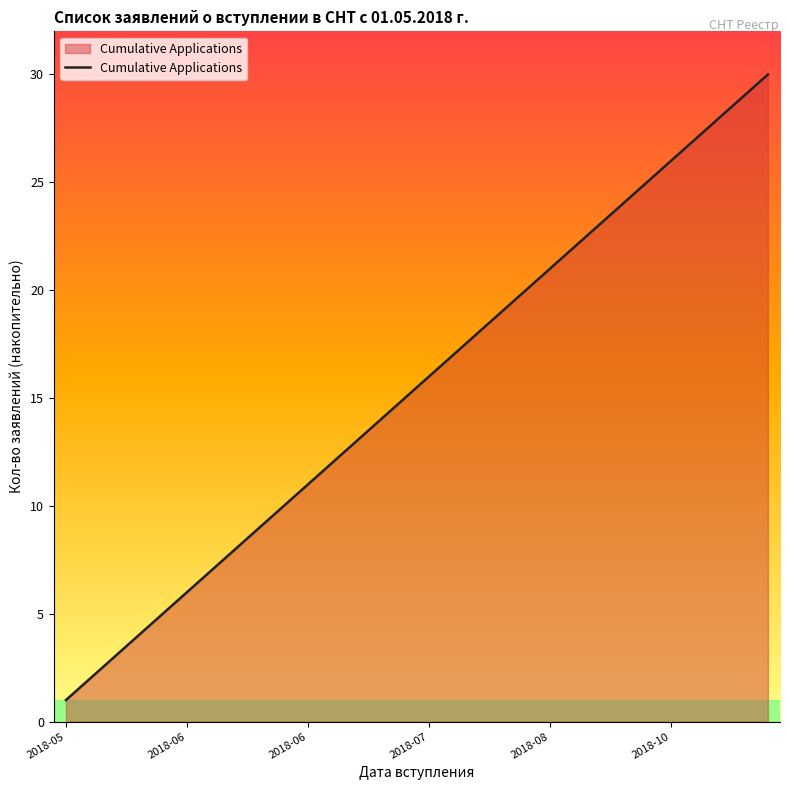

Count the number of categories in the chart.

30